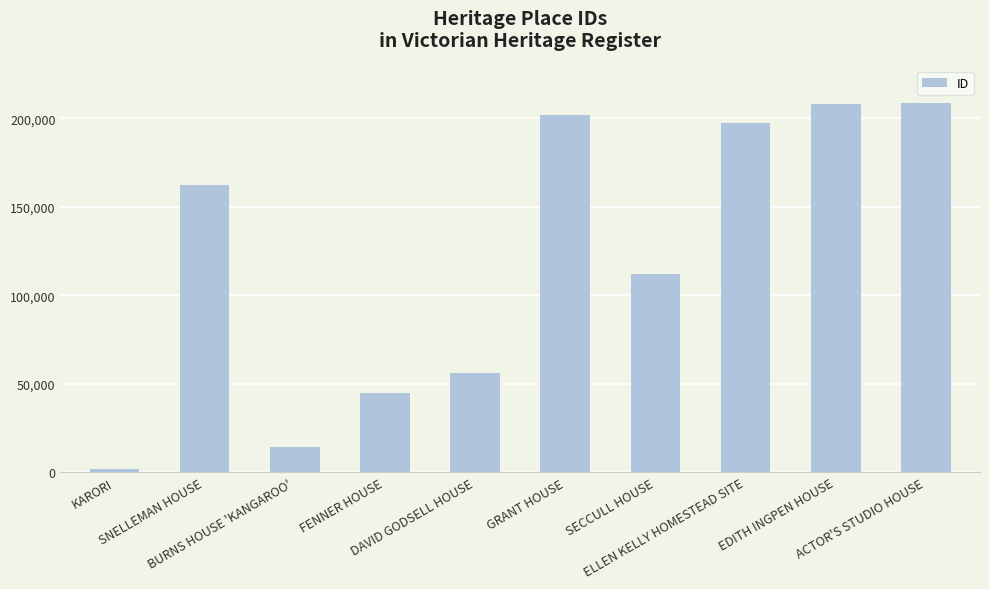

Where is the data nearest to the value 105406?

SECCULL HOUSE